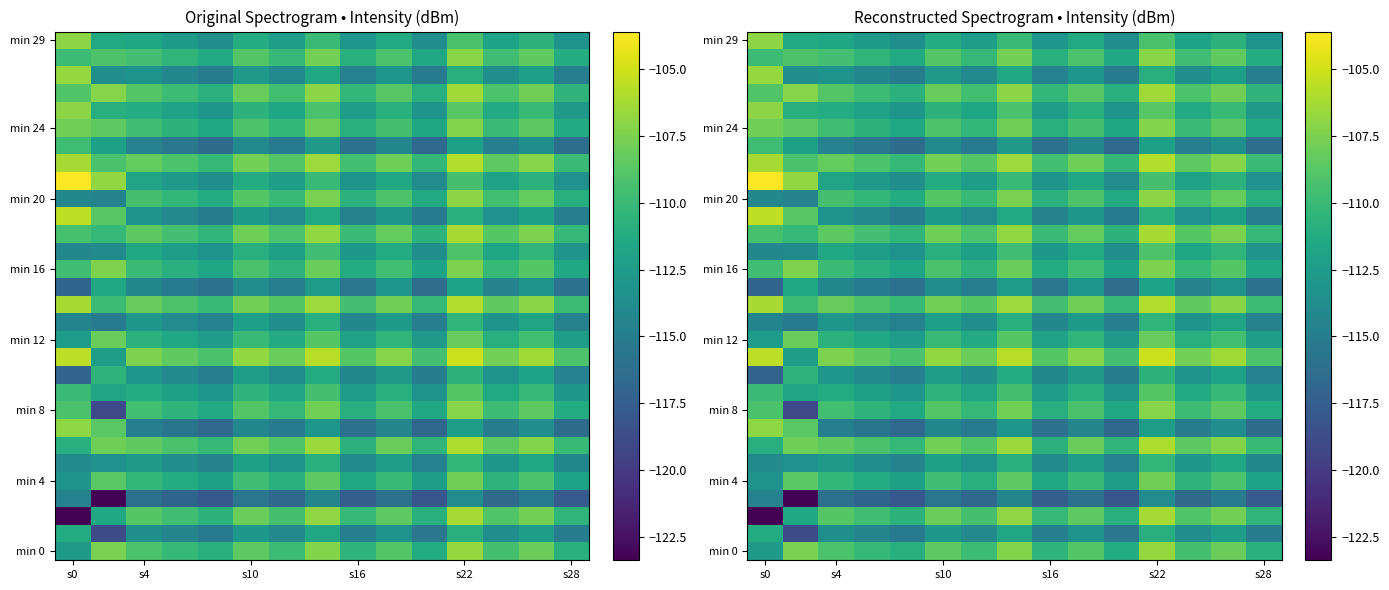

What is the spread (max minus min) of values at s10?

8.8